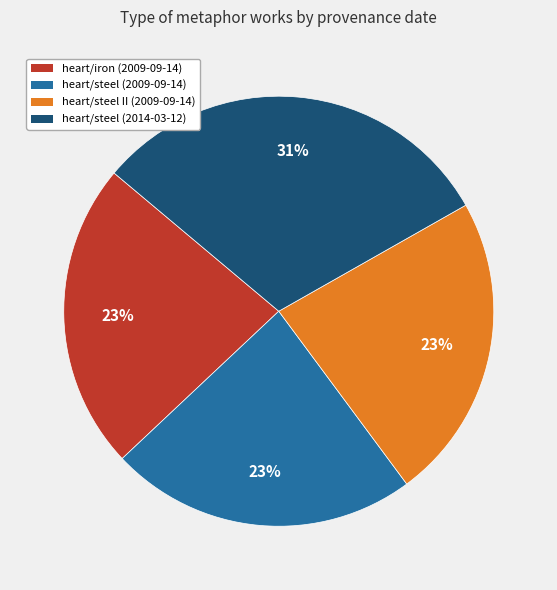

Count the number of slices in the pie.

4